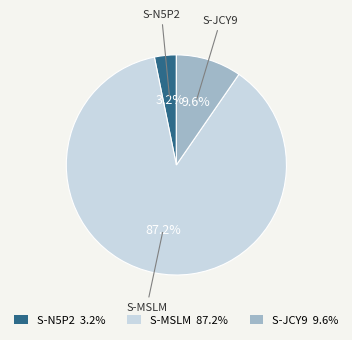

Which slice represents more than half of the pie?

S-MSLM 87.2%